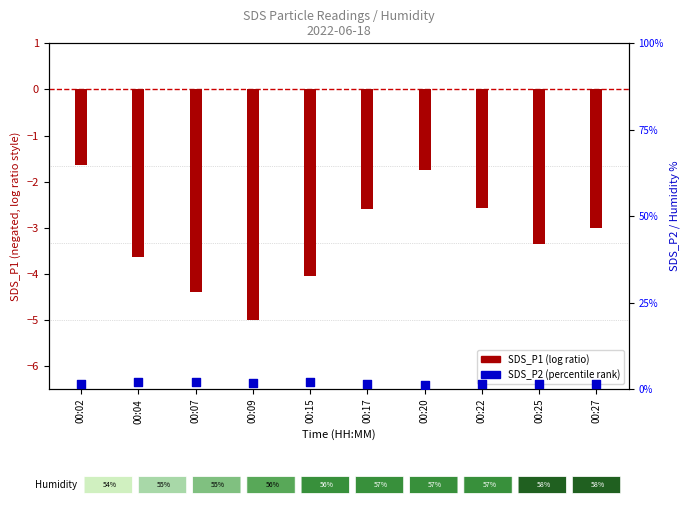

Is the value of SDS_P2 at 00:04 greater than the value of SDS_P1 at 00:15?

Yes